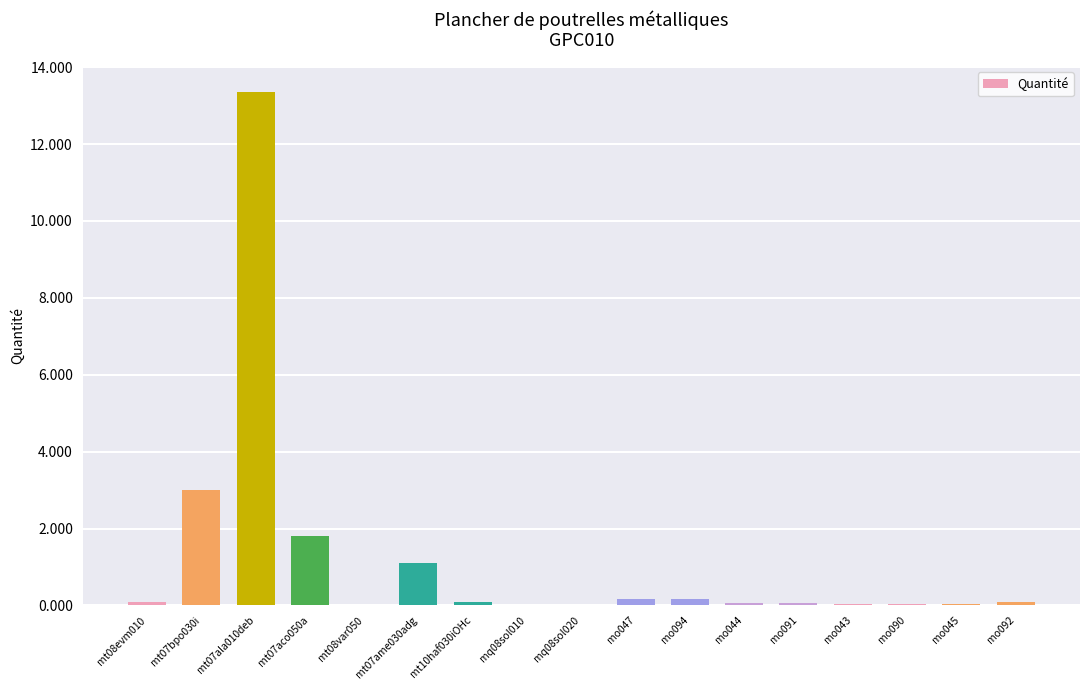

Which label corresponds to the largest value in the chart?

mt07ala010deb